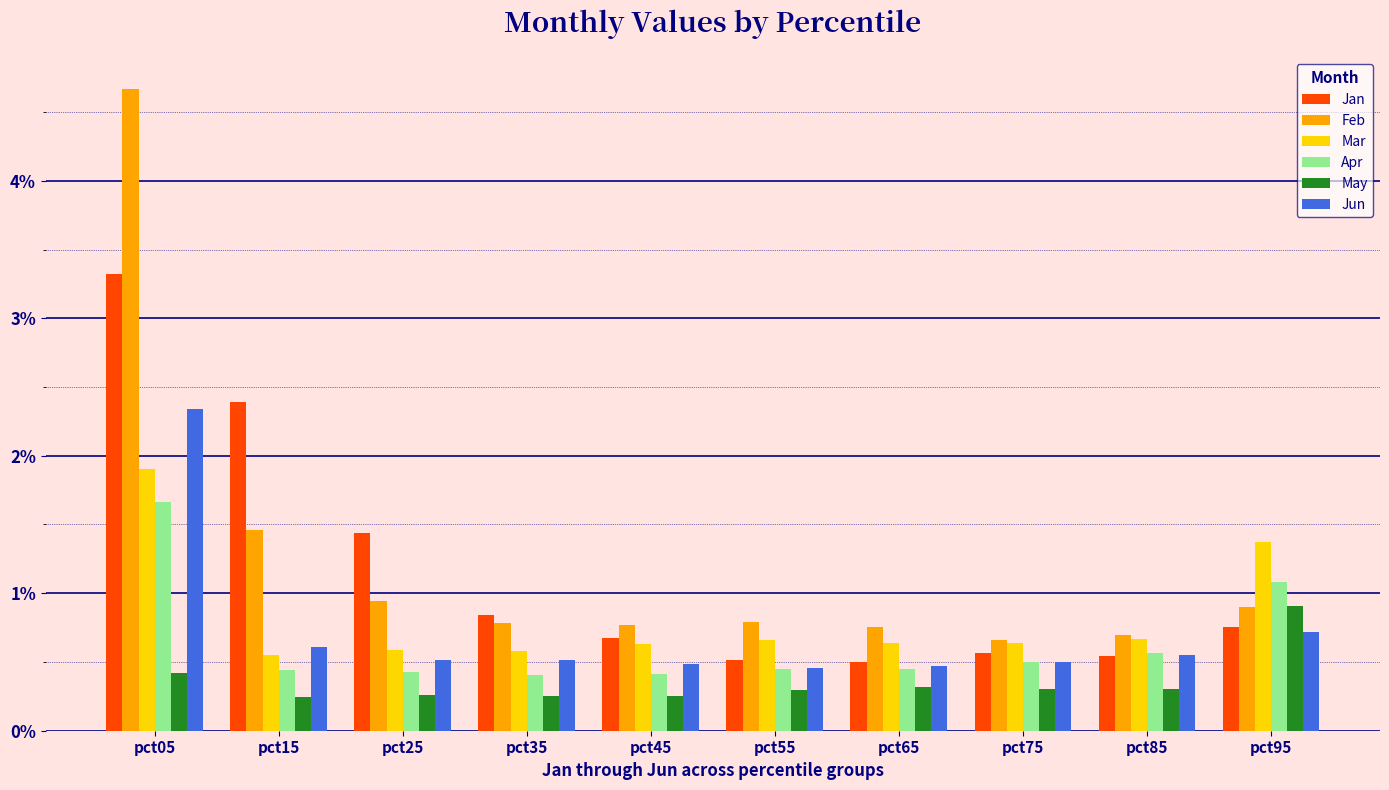

At pct15, list the series in order from largest to smallest.

Jan, Feb, Jun, Mar, Apr, May